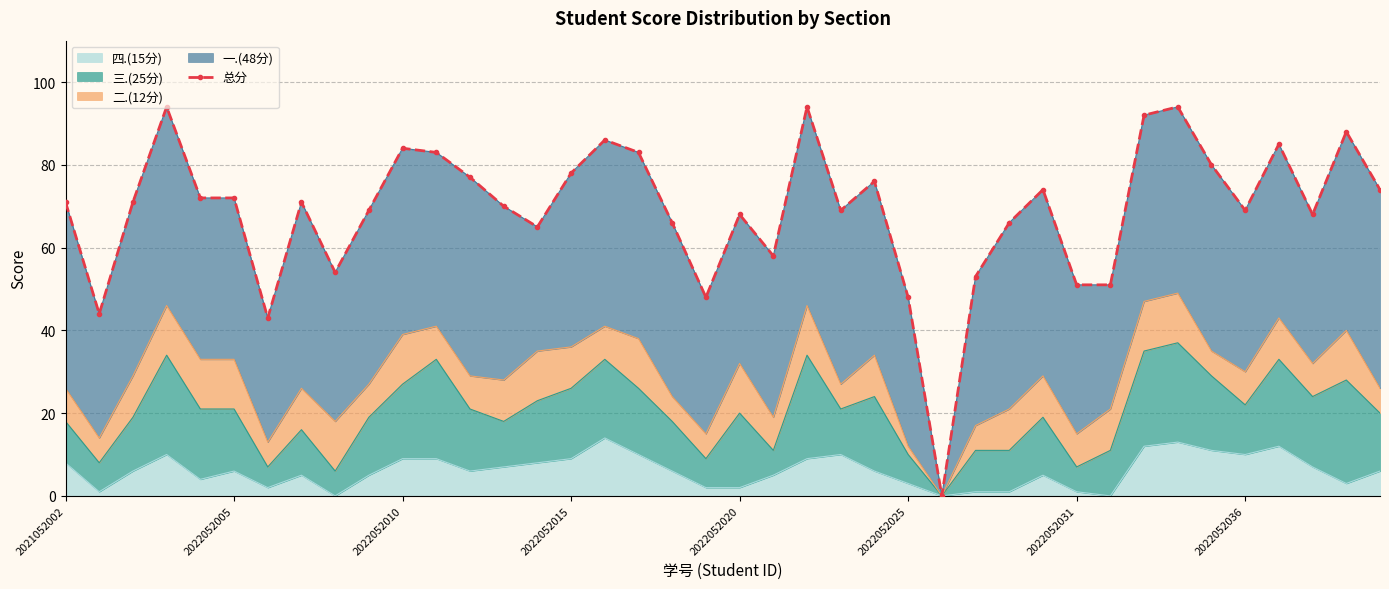

What is the difference between the values at 31 and 14?

14